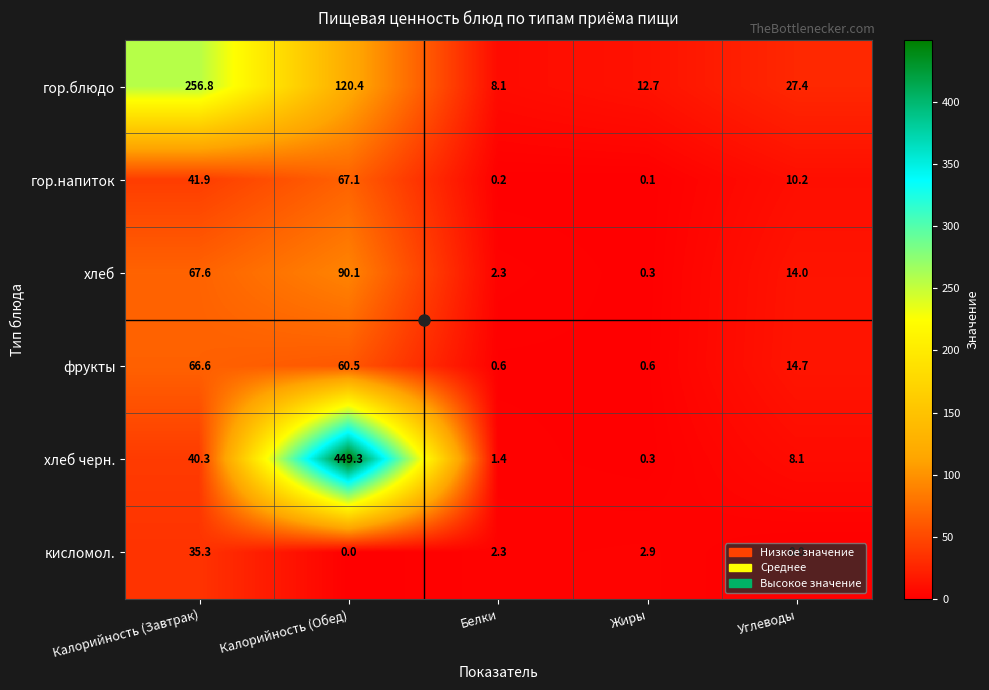

At which category is the sum across all series the highest?

Калорийность (Обед)